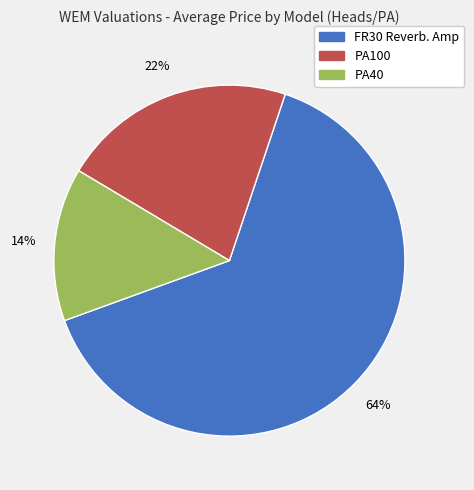

How many slices are in this pie chart?

3